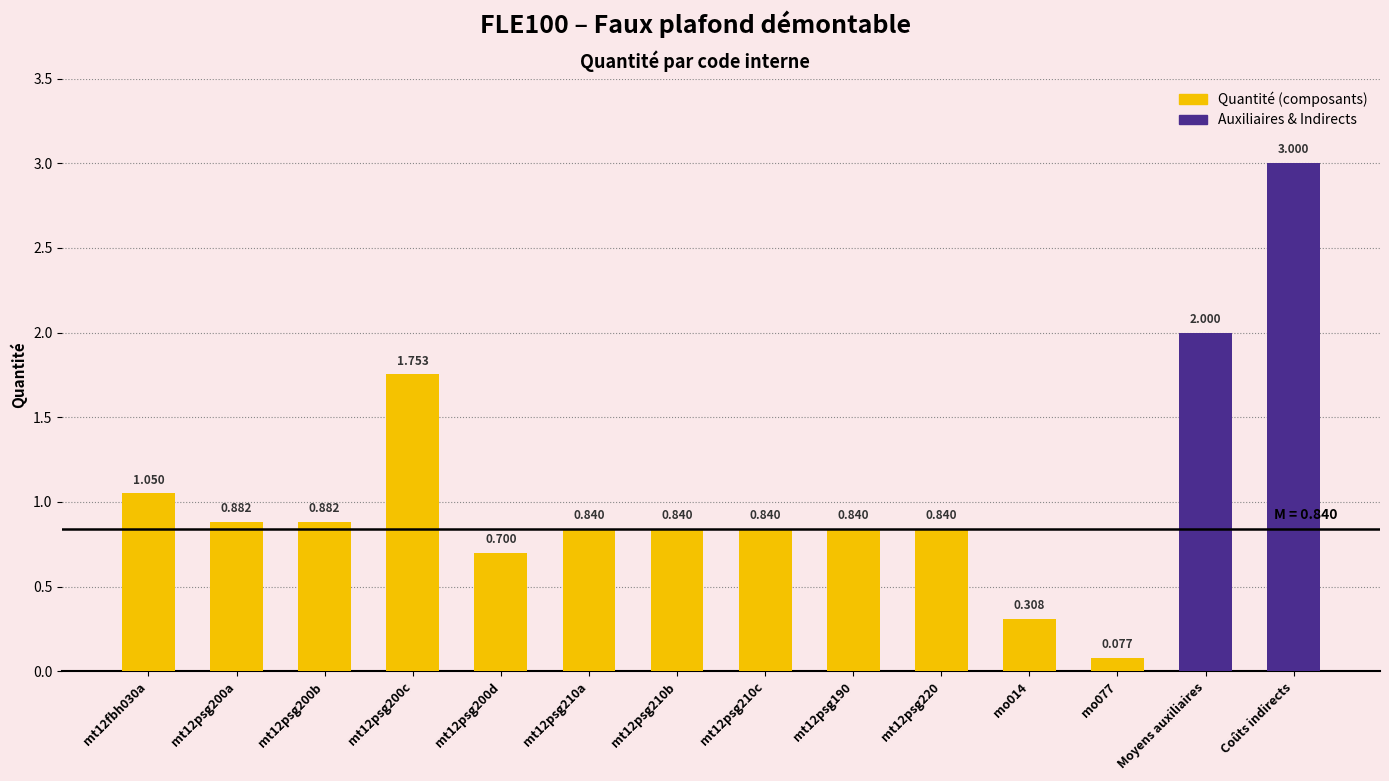

What is the greatest value displayed?

3.0